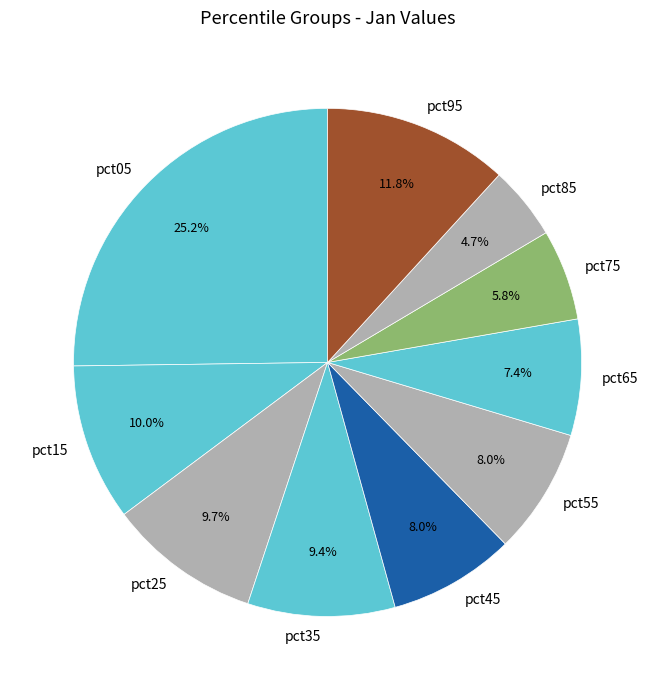

Does pct15 represent more than half of the total?

No